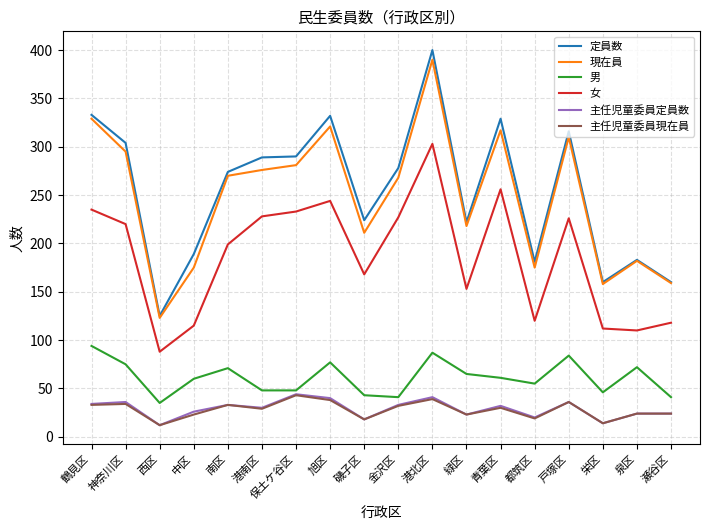

Is it true that 主任児童委員定員数 equals 24 at 泉区?

True